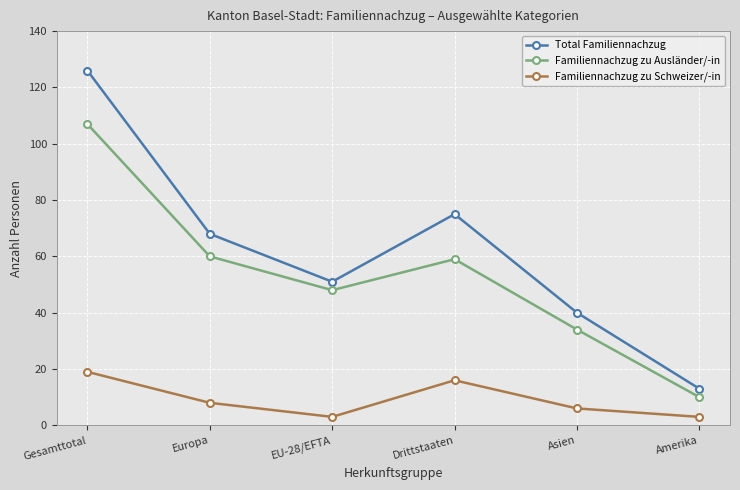

What are all the series names shown in the legend?

Total Familiennachzug, Familiennachzug zu Ausländer/-in, Familiennachzug zu Schweizer/-in